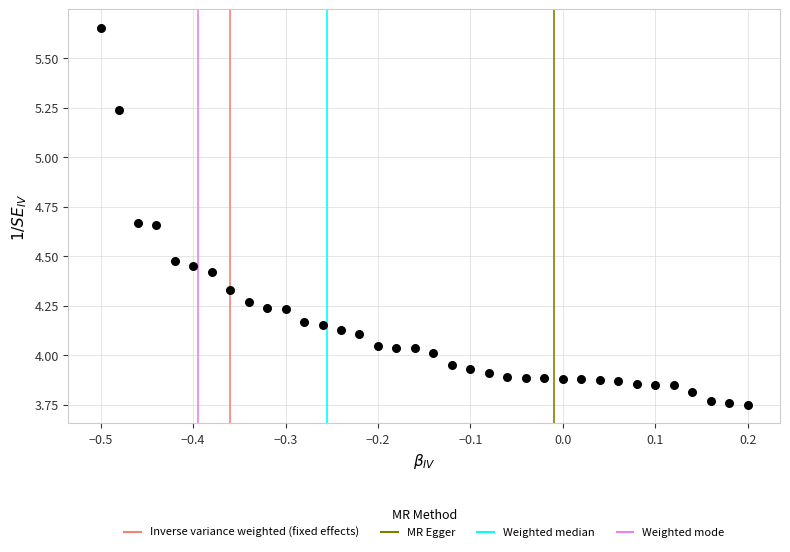

What is the range of Y values (max minus min)?

1.9